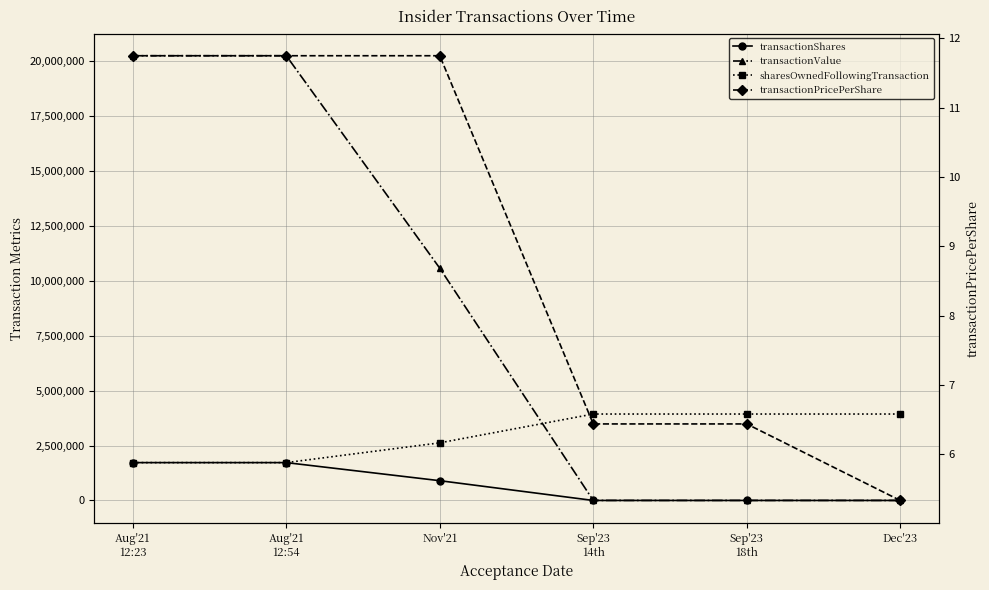

Reading left to right, transcribe all the data shown in this chart.

transactionShares: 1724324.0	1724324.0	900506.0	270.0	270.0	278.0
transactionValue: 20260807.0	20260807.0	10580946.0	1739.0	1739.0	1484.0
sharesOwnedFollowingTransaction: 1724324.0	1724324.0	2624831.0	3937336.0	3937336.0	3937429.0
transactionPricePerShare: 11.8	11.8	11.8	6.4	6.4	5.3